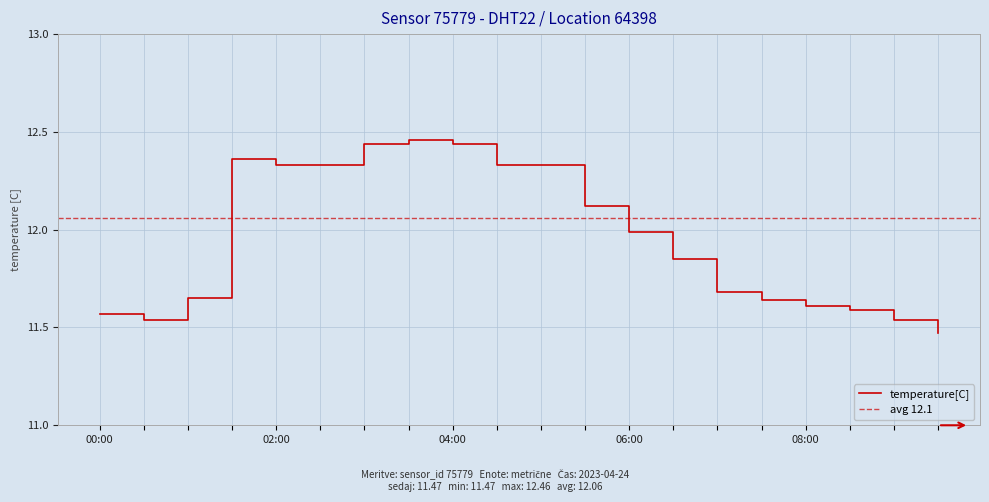

Count the number of data series in this chart.

1